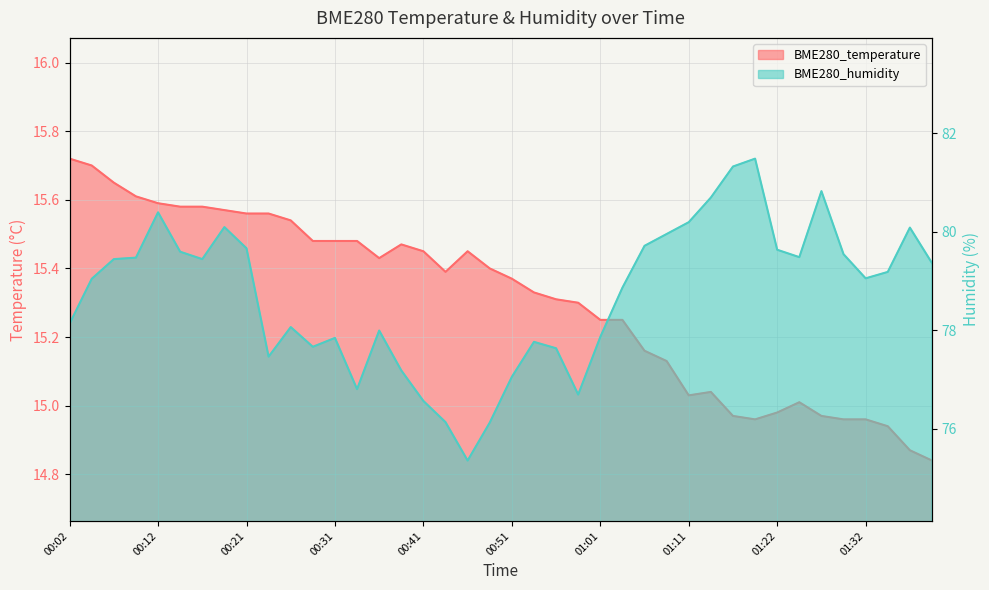

Reading right to left, extract all data points from this chart.

BME280_temperature: 14.8	14.9	14.9	15.0	15.0	15.0	15.0	15.0	15.0	15.0	15.0	15.0	15.1	15.2	15.2	15.2	15.3	15.3	15.3	15.4	15.4	15.4	15.4	15.4	15.5	15.4	15.5	15.5	15.5	15.5	15.6	15.6	15.6	15.6	15.6	15.6	15.6	15.7	15.7	15.7
BME280_humidity: 79.4	80.1	79.2	79.0	79.5	80.8	79.5	79.6	81.5	81.3	80.7	80.2	80.0	79.7	78.9	77.9	76.7	77.6	77.8	77.0	76.1	75.3	76.1	76.6	77.2	78.0	76.8	77.8	77.7	78.1	77.5	79.7	80.1	79.4	79.6	80.4	79.5	79.4	79.0	78.1